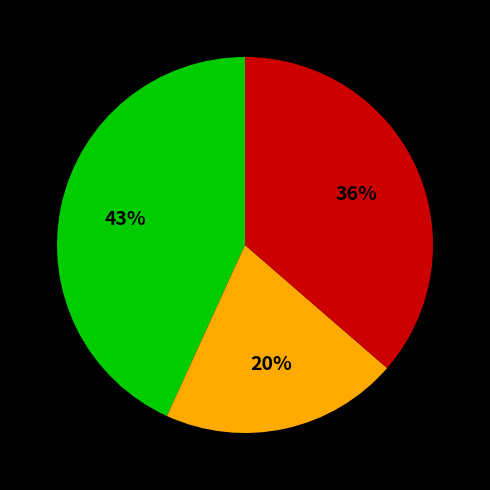

To the nearest percent, what is the difference between the largest and smallest slice percentages?

23%